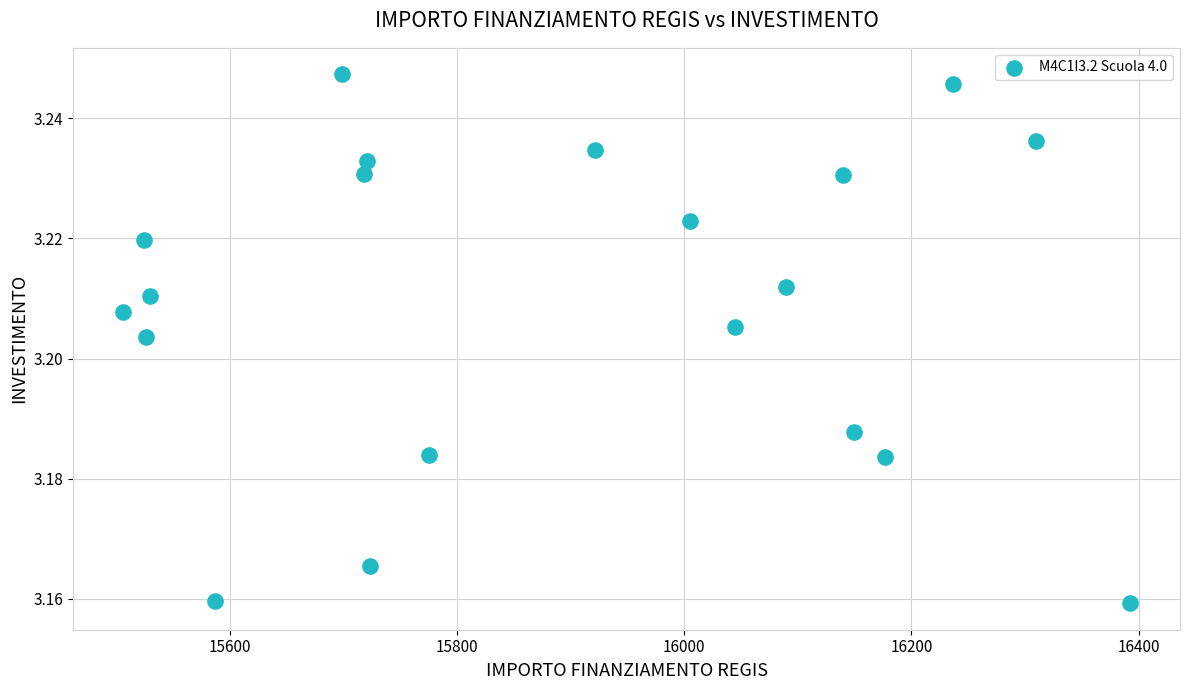

How many points are shown in the scatter plot?

20